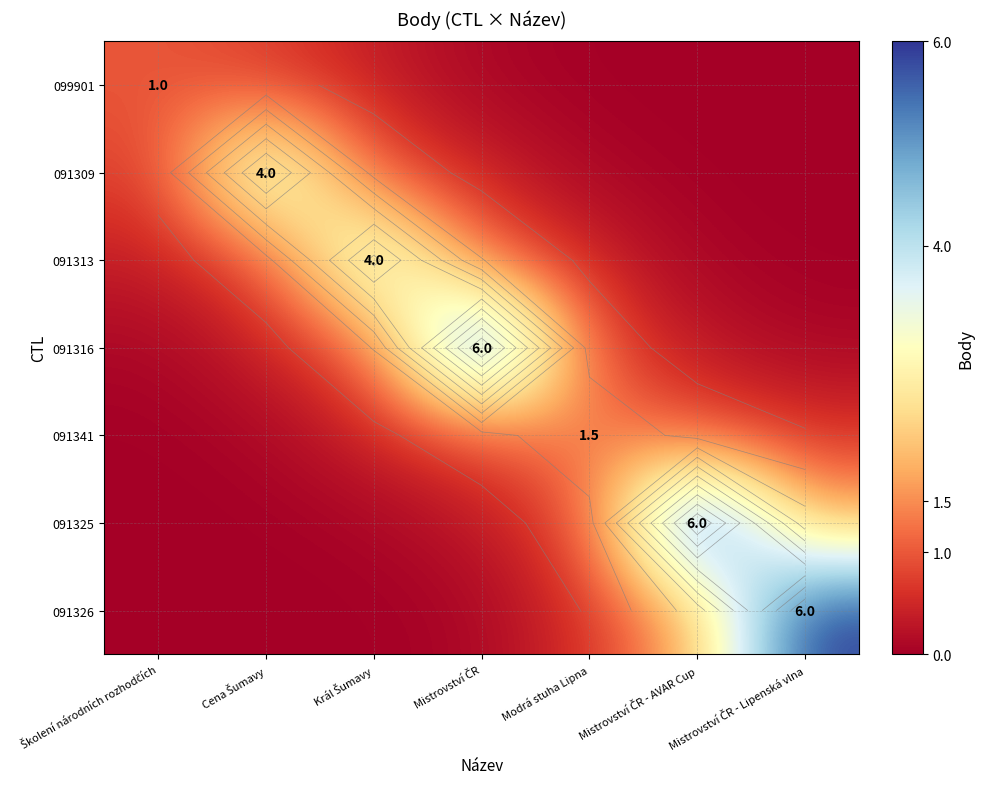

Is it true that 091325 equals 0.5 at Mistrovství ČR?

False